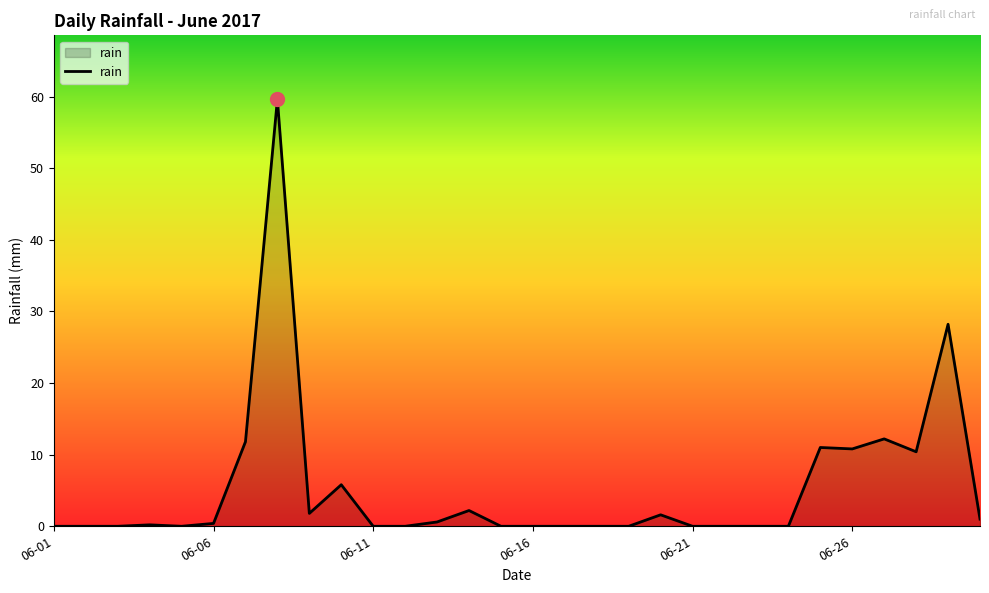

What is the greatest value displayed?

59.6